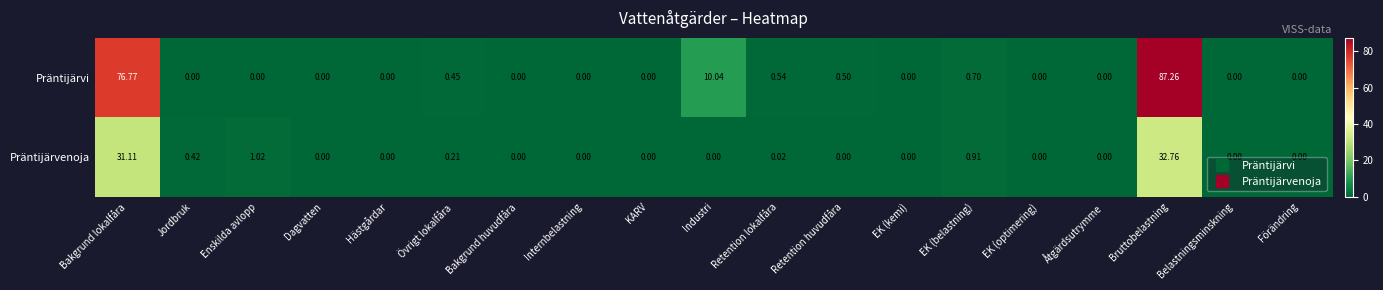

List the series in order of their overall mean, highest first.

Präntijärvi, Präntijärvenoja